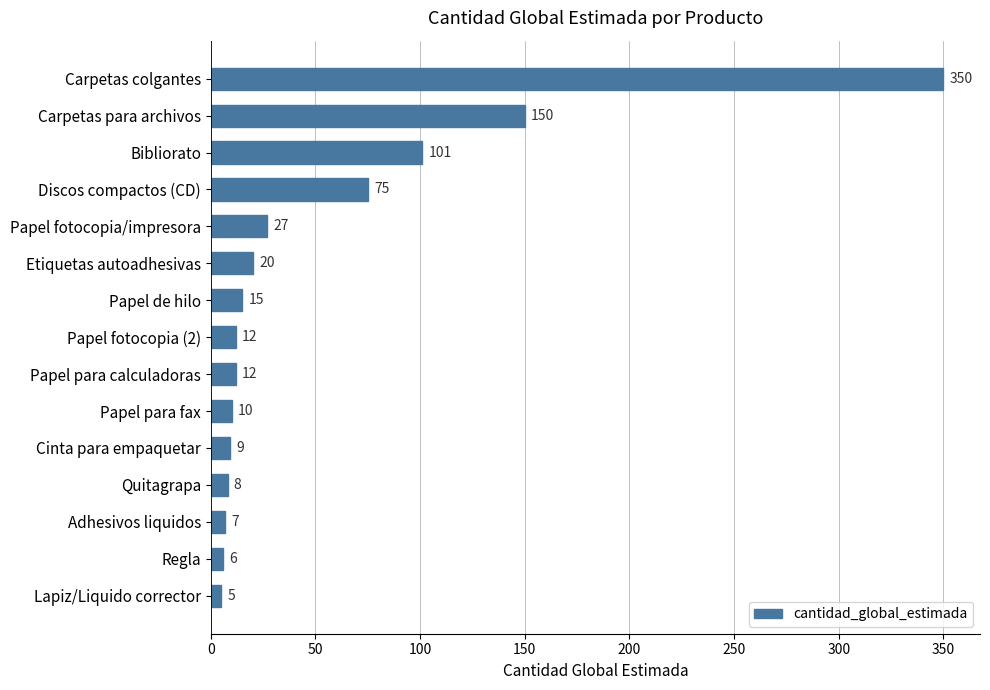

Is it true that the value at Papel fotocopia/impresora is 27?

True